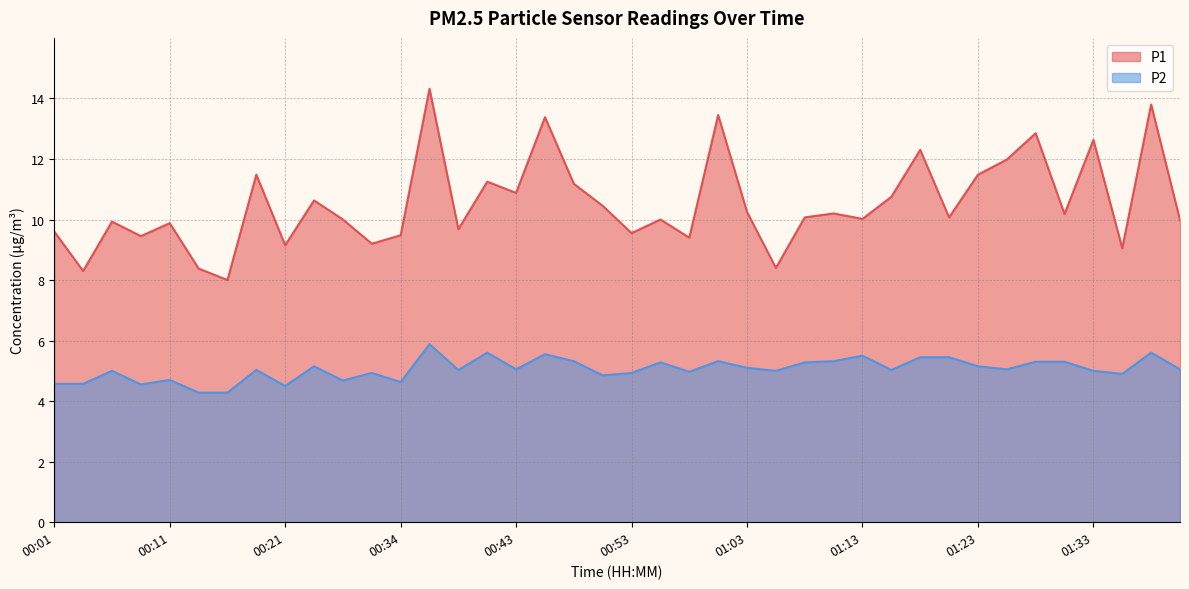

What position from the left is 01:11?

28